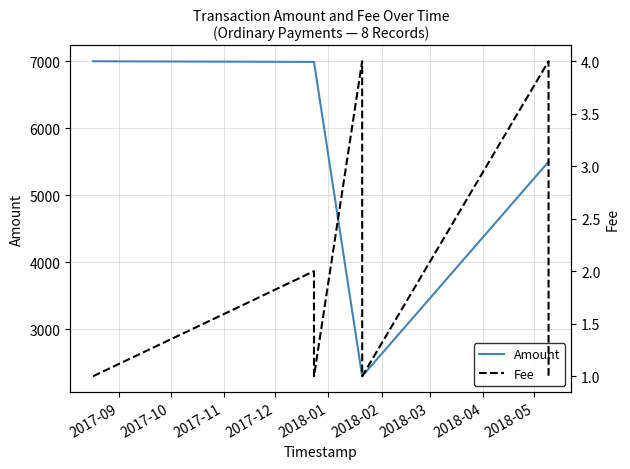

Which series has the largest total across all categories?

Amount